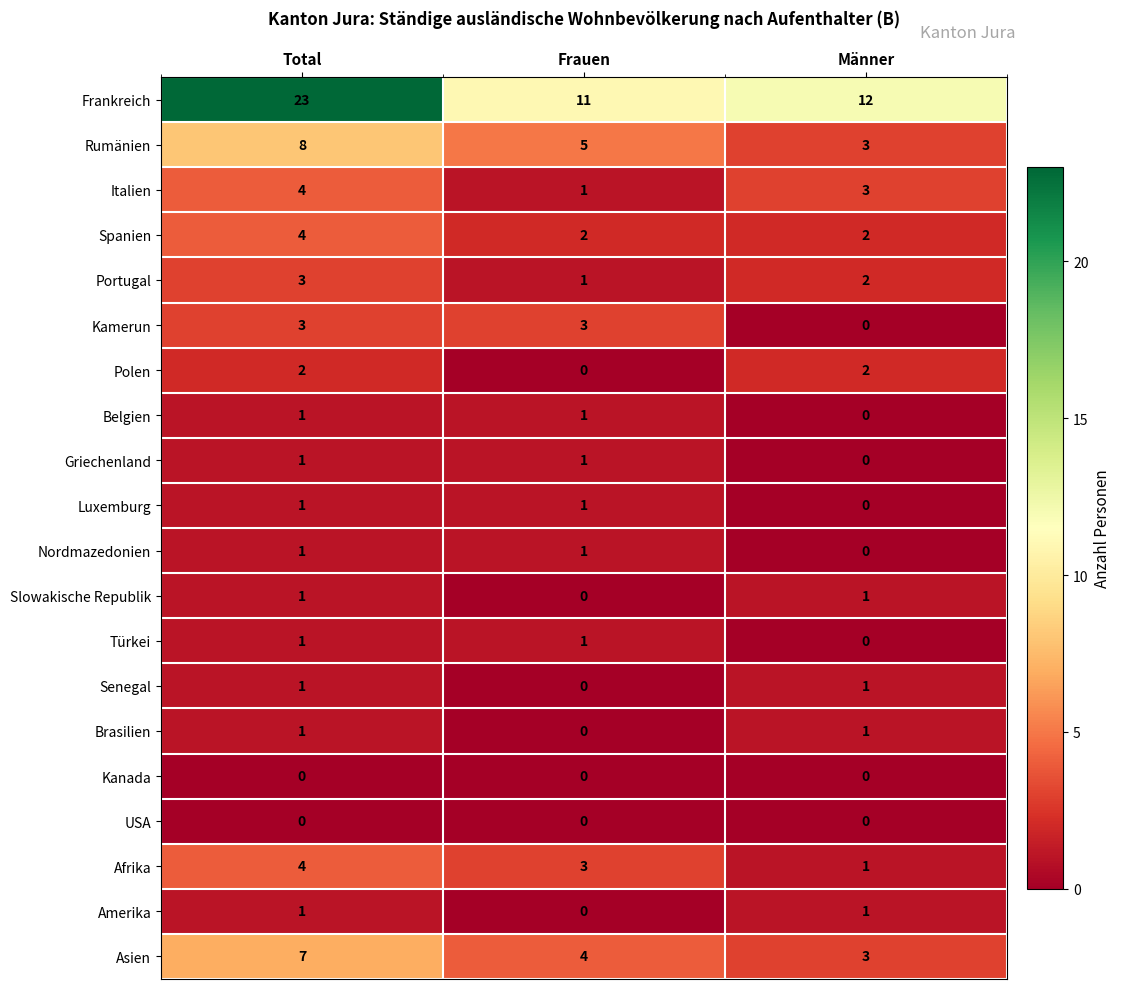

What is the sum of the Italien values at Männer and Frauen?

4